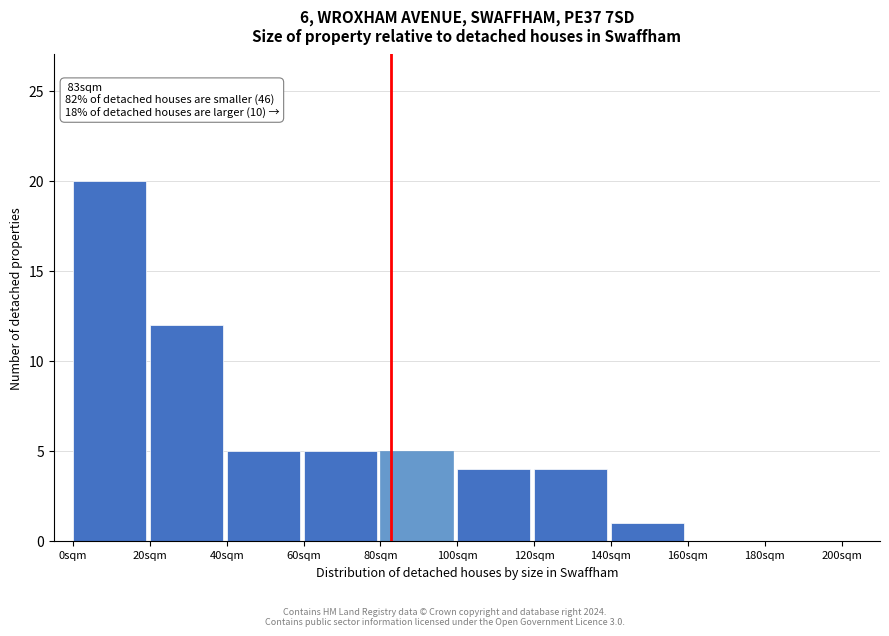

Which range on the x-axis has the tallest bar?

0 to 20